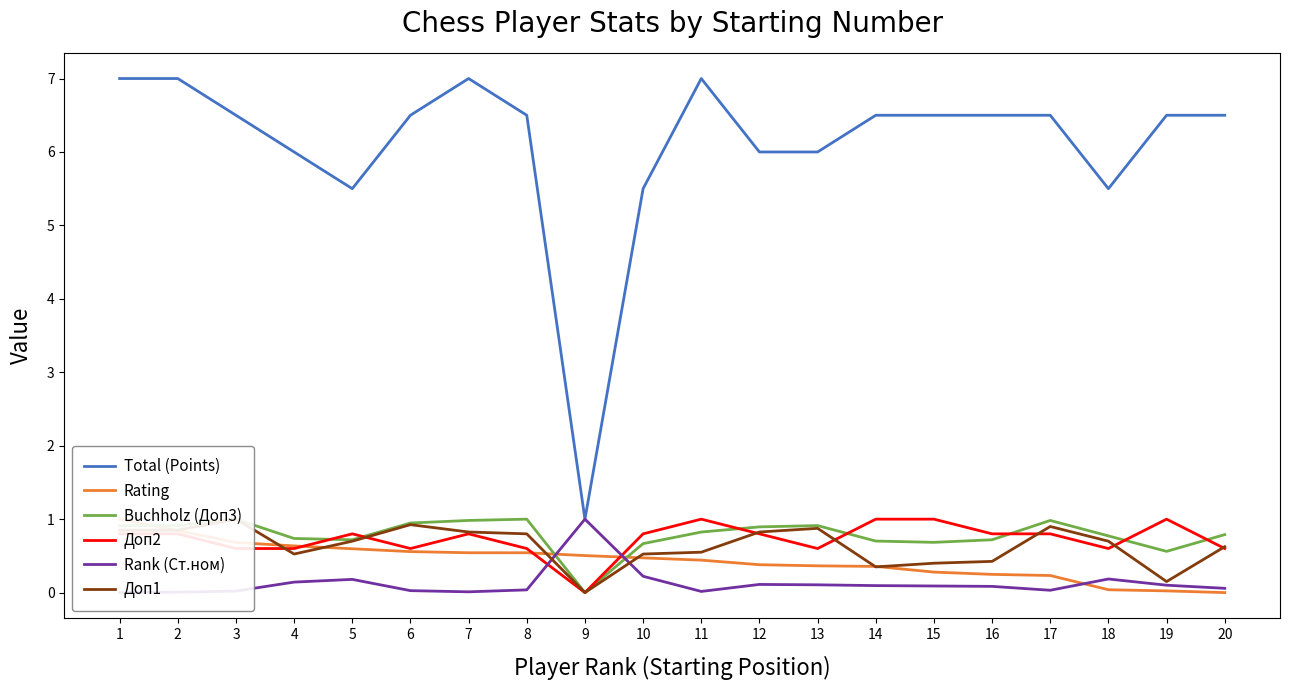

What is the total value across all series at 9?

2.5